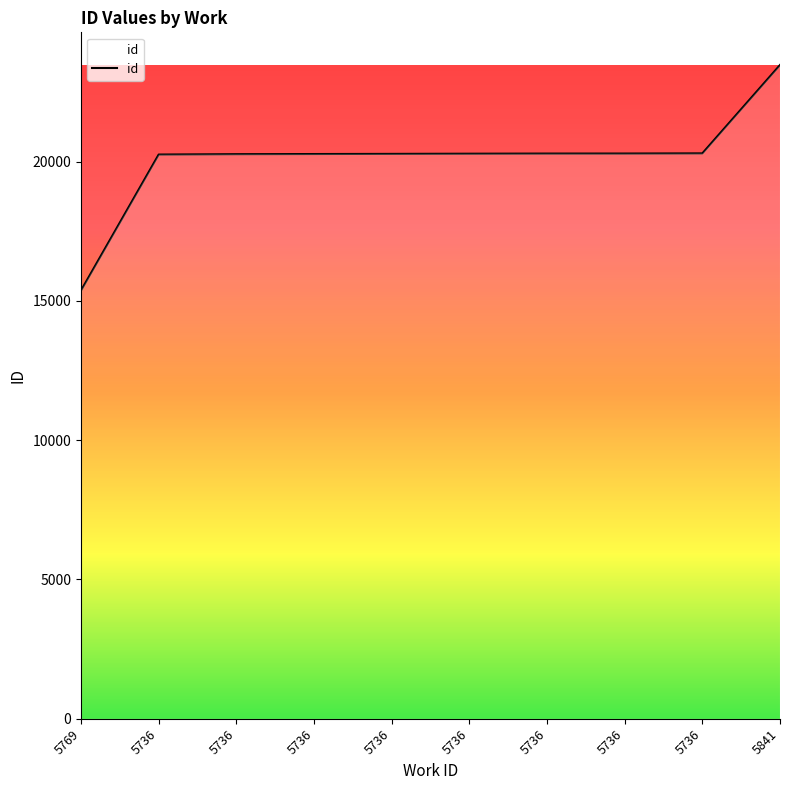

Reading left to right, transcribe all the data shown in this chart.

15372	20252	20265	20271	20276	20282	20287	20288	20294	23466